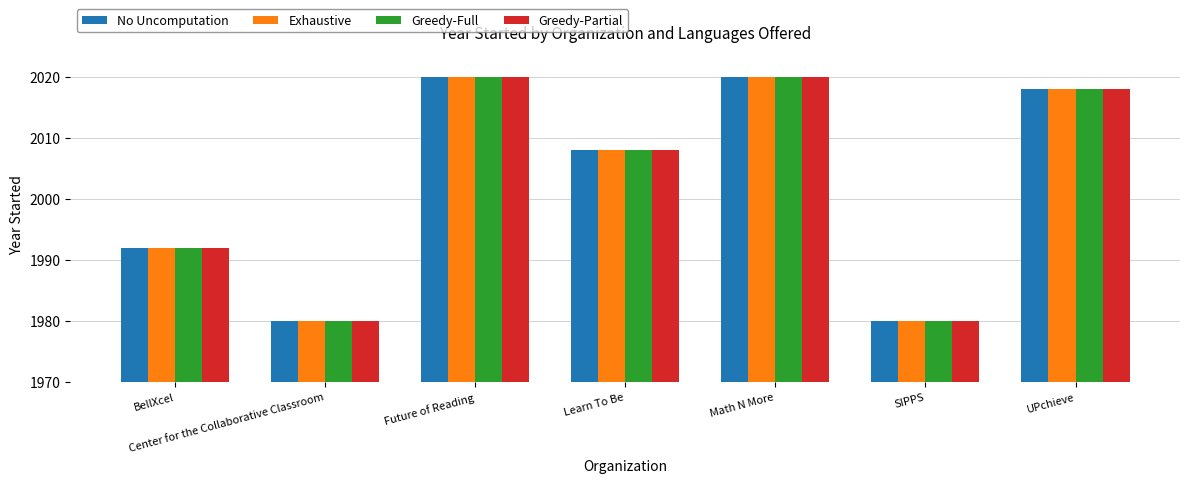

The Greedy-Partial series shows 1033 at UPchieve. True or false?

False